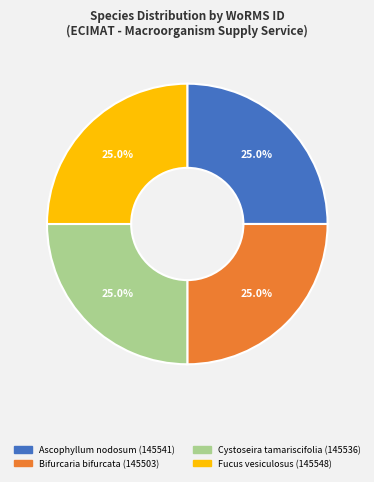

What is the total percentage of Fucus vesiculosus and Ascophyllum nodosum?

50.0%